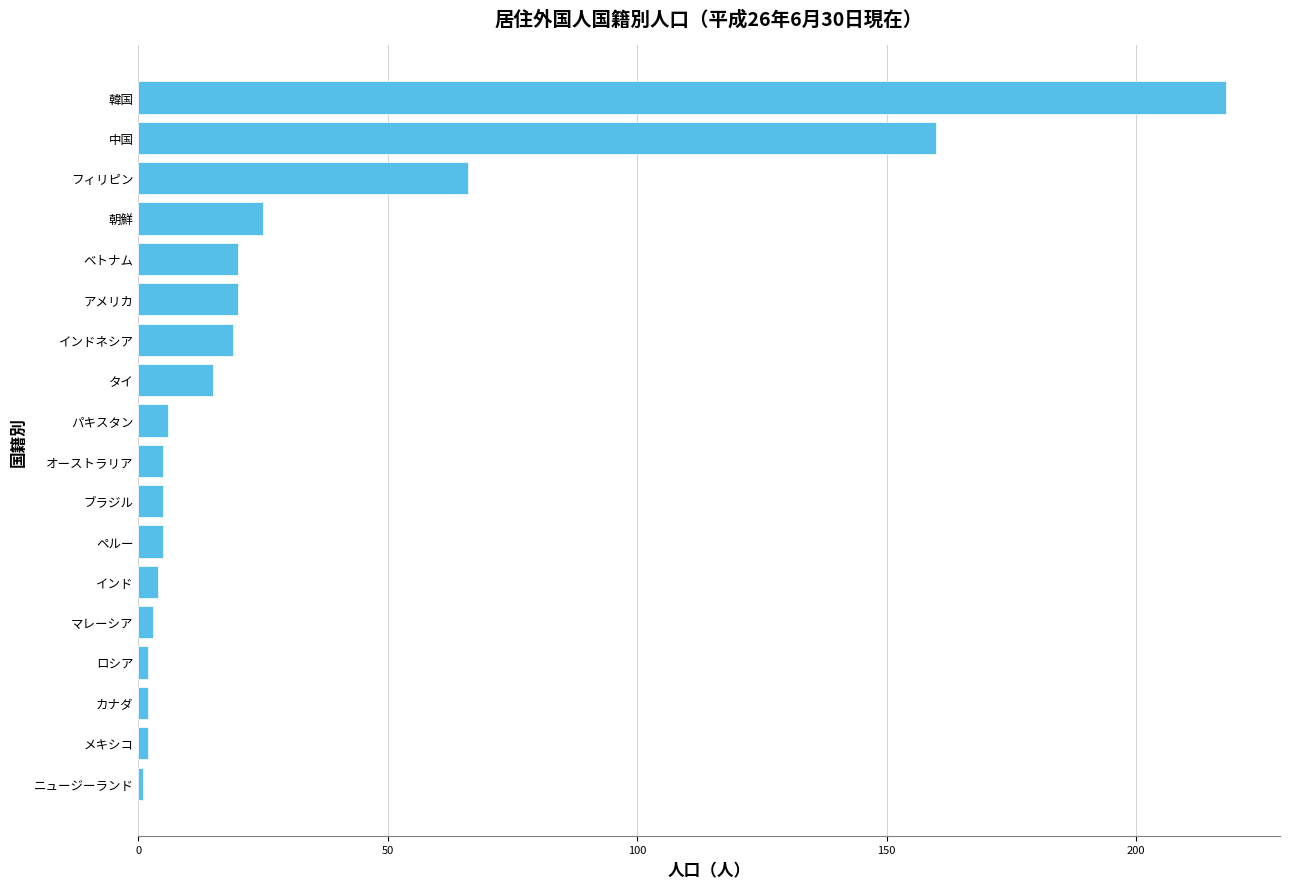

Are the bars grouped side by side (vs. stacked)?

No